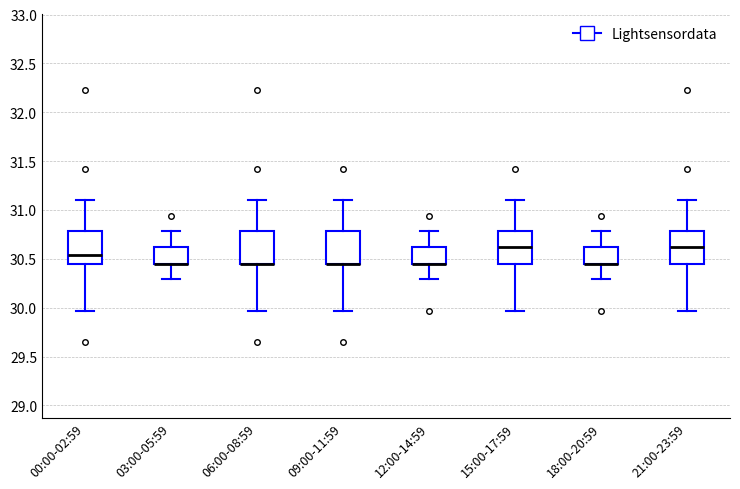

Reading left to right, transcribe this box plot: for each box, give where its median line is, the range the box spans, and where its two whiskers end, as read against the y-axis. The values are not printed on the chart, so give them approximately, as read against the axis.

00:00-02:59: median 30.55, box 30.45 to 30.80, whiskers 29.95 to 31.10
03:00-05:59: median 30.45 (drawn on the box's lower edge), box 30.45 to 30.60, whiskers 30.30 to 30.80
06:00-08:59: median 30.45 (drawn on the box's lower edge), box 30.45 to 30.80, whiskers 29.95 to 31.10
09:00-11:59: median 30.45 (drawn on the box's lower edge), box 30.45 to 30.80, whiskers 29.95 to 31.10
12:00-14:59: median 30.45 (drawn on the box's lower edge), box 30.45 to 30.60, whiskers 30.30 to 30.80
15:00-17:59: median 30.60, box 30.45 to 30.80, whiskers 29.95 to 31.10
18:00-20:59: median 30.45 (drawn on the box's lower edge), box 30.45 to 30.60, whiskers 30.30 to 30.80
21:00-23:59: median 30.60, box 30.45 to 30.80, whiskers 29.95 to 31.10